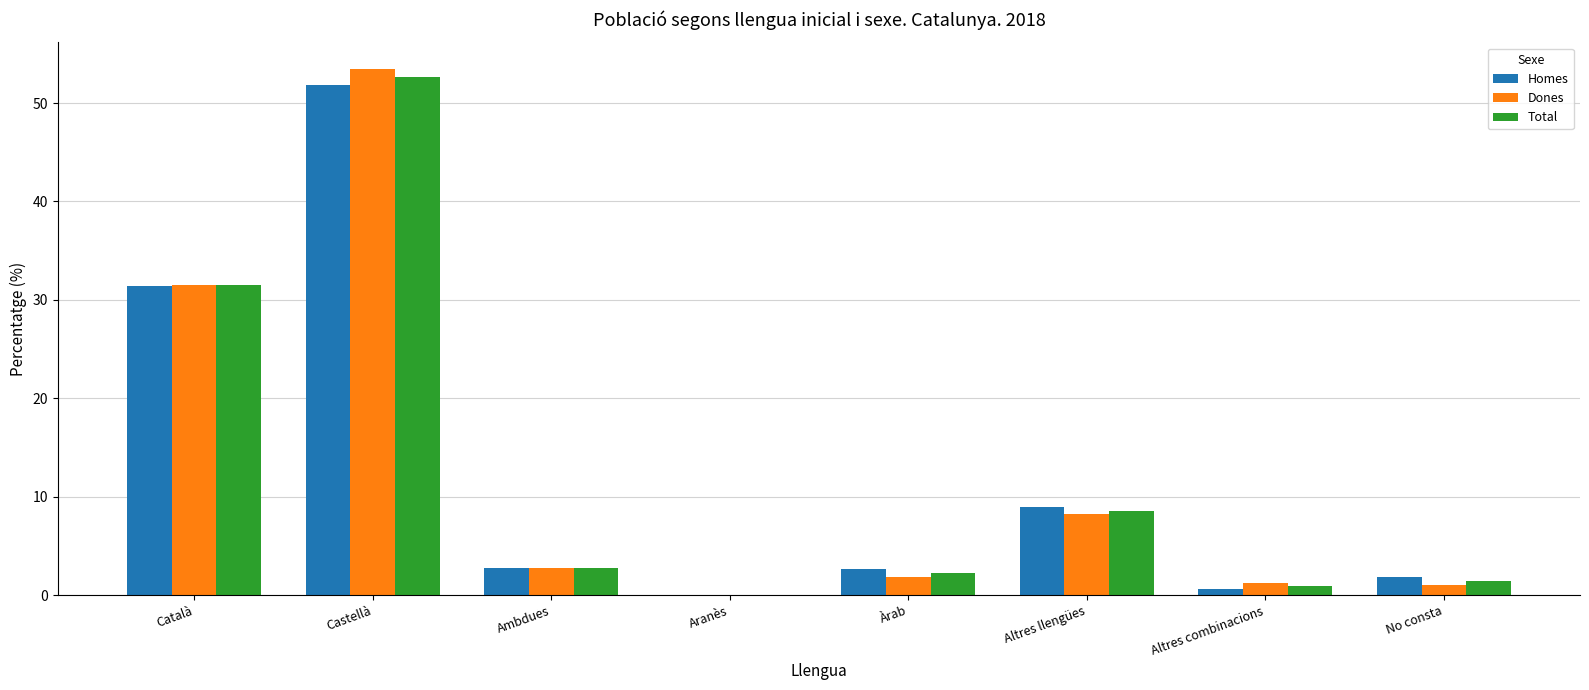

At which label is Homes closest to 25?

Català